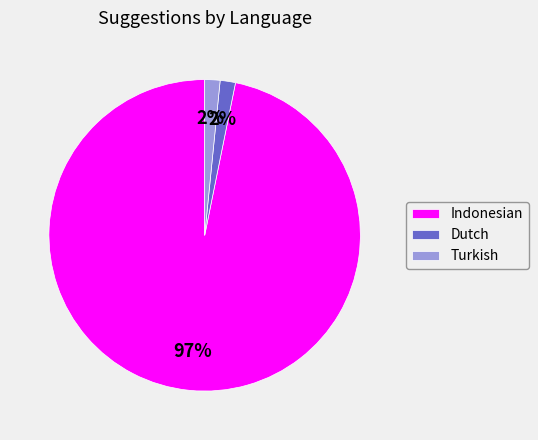

Which category has the biggest portion of the pie?

Indonesian